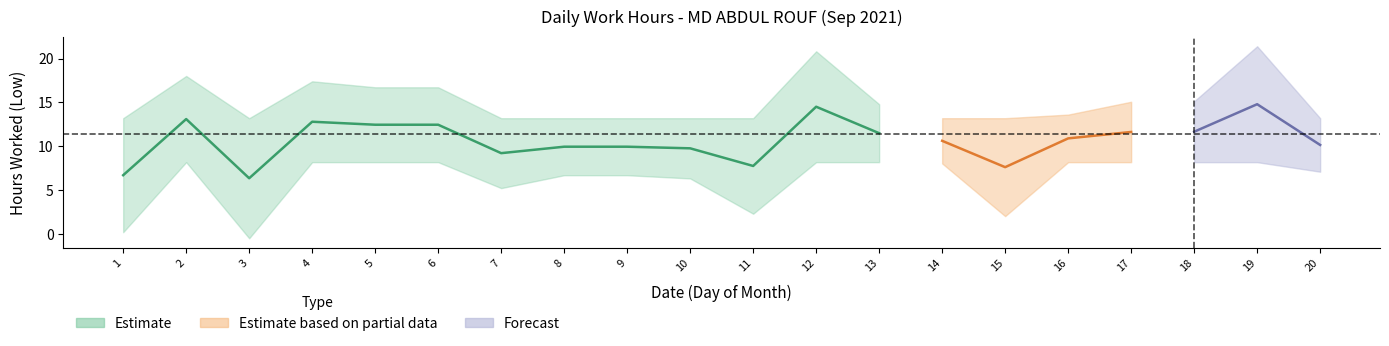

The chart shows a value of 6.3 at 15. True or false?

False